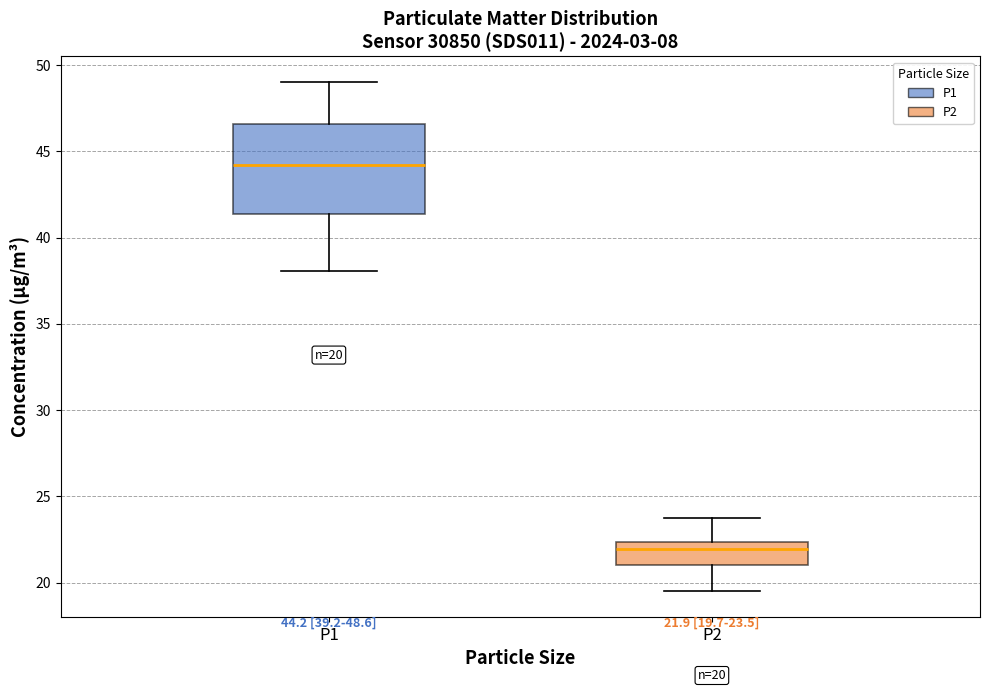

Which box's median line is the lowest?

P2